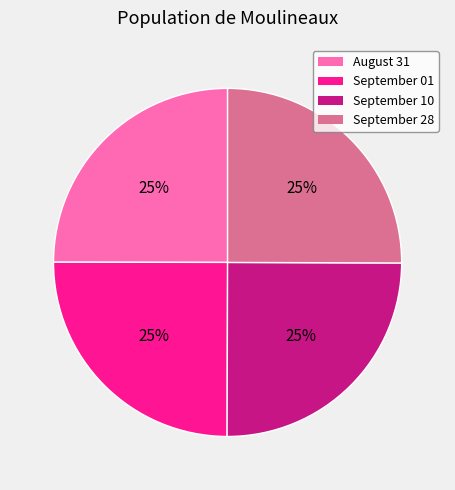

Does any single category account for the majority?

No